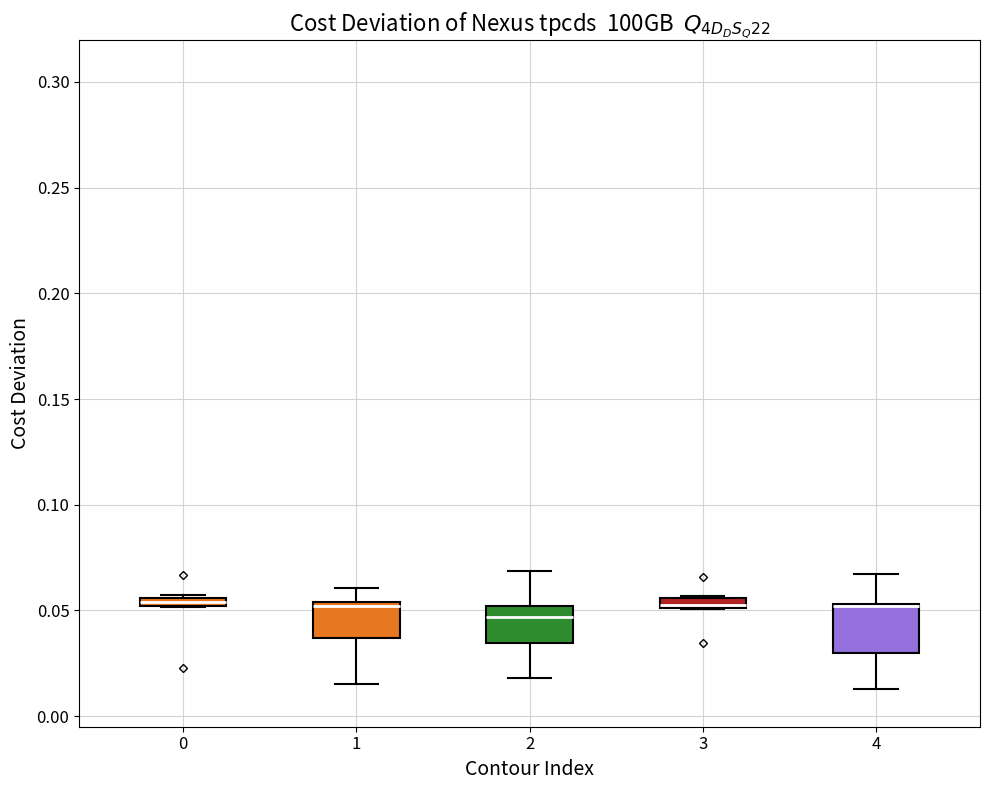

Where does the median line of the box at x = 2 sit on the y-axis? The values are not printed on the chart, so give them approximately, as read against the axis.

0.045